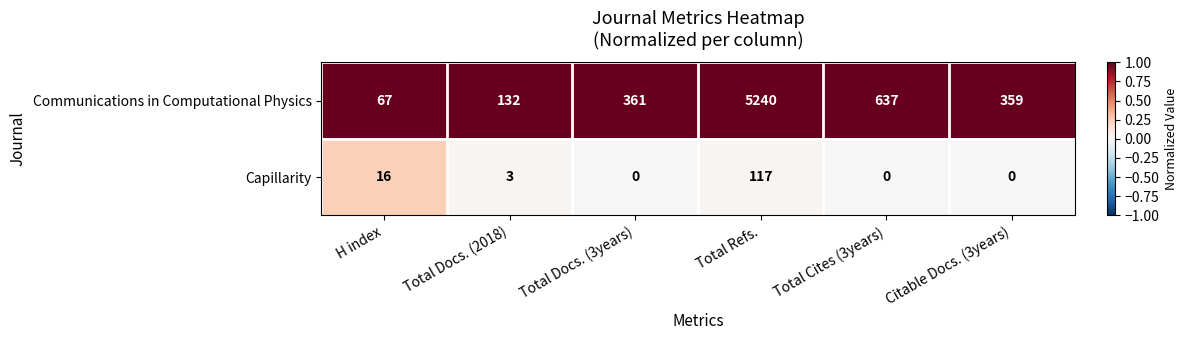

The value of Communications in Computational Physics at Total Docs. (3years) is 361. True or false?

True